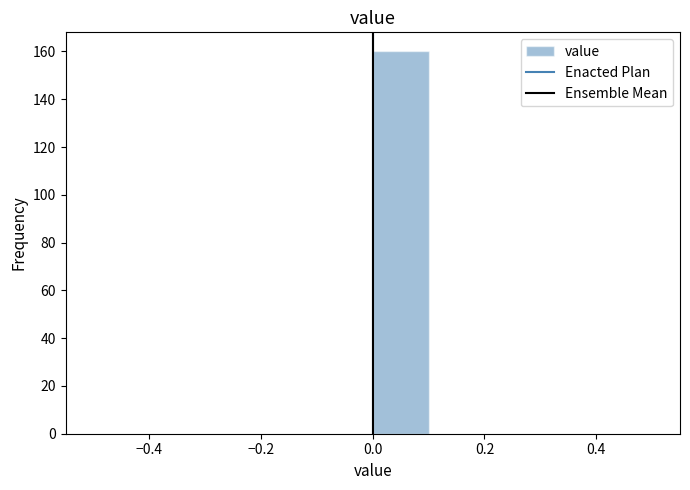

Which range on the x-axis has the tallest bar?

0.0 to 0.1